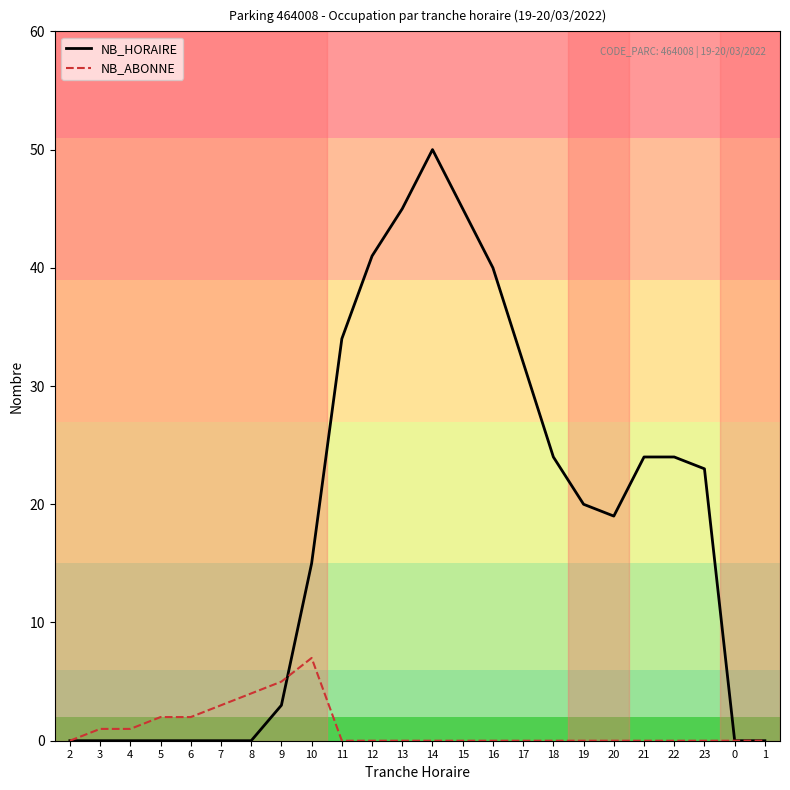

What is the difference between the NB_ABONNE values at 14 and 7?

3